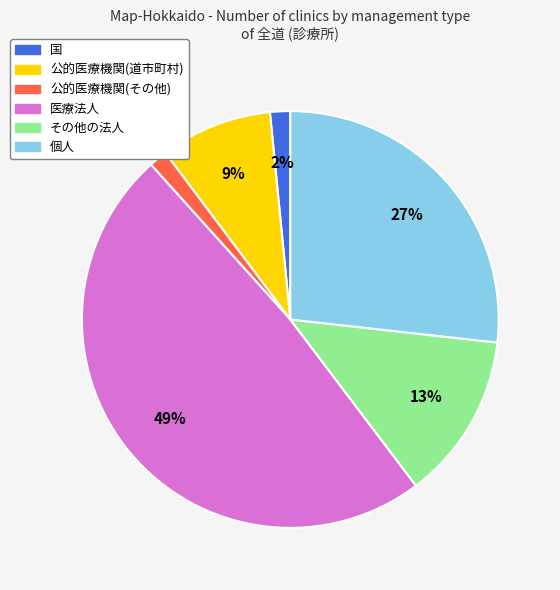

To the nearest percent, what is the combined percentage of 個人 and その他の法人?

40%